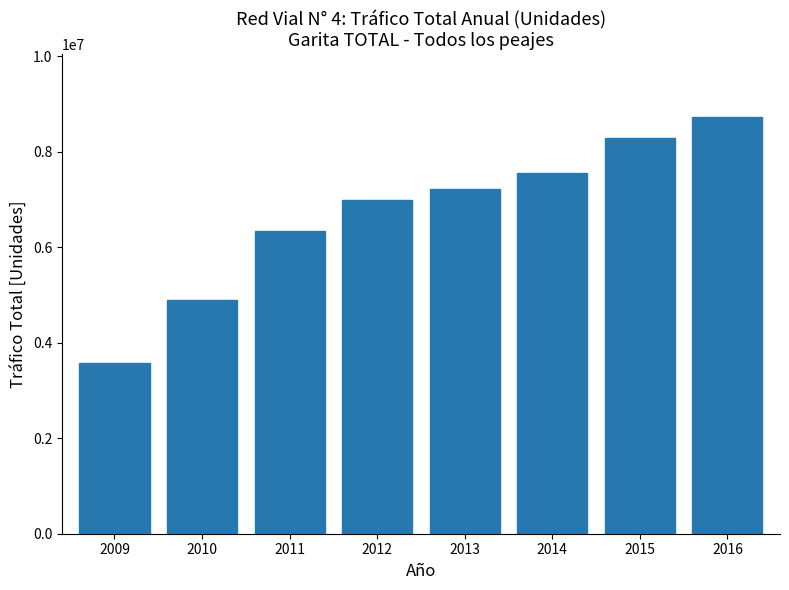

Reading left to right, extract all data points from this chart.

2009=3563660	2010=4899278	2011=6342130	2012=6983346	2013=7223104	2014=7552684	2015=8279982	2016=8727224